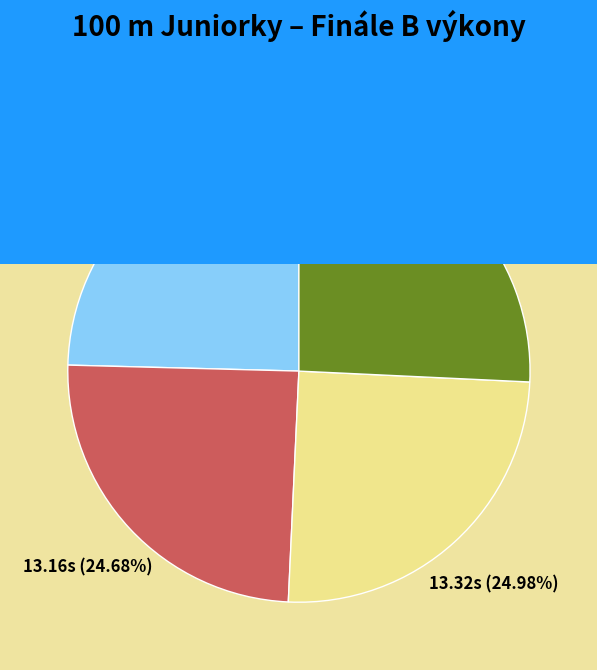

How many slices are in this pie chart?

4